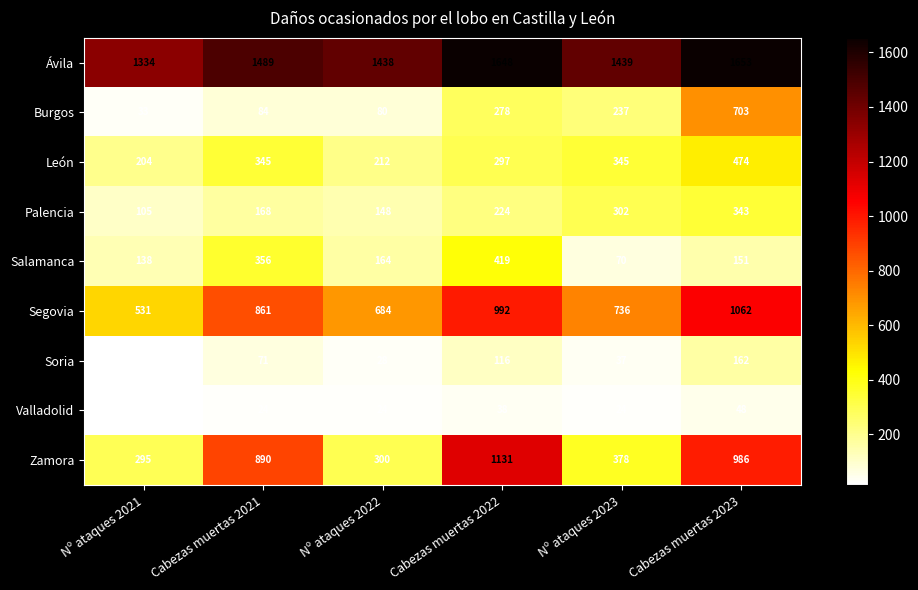

Rank the series at Nº ataques 2023 from highest to lowest value.

Ávila, Segovia, Zamora, León, Palencia, Burgos, Salamanca, Soria, Valladolid